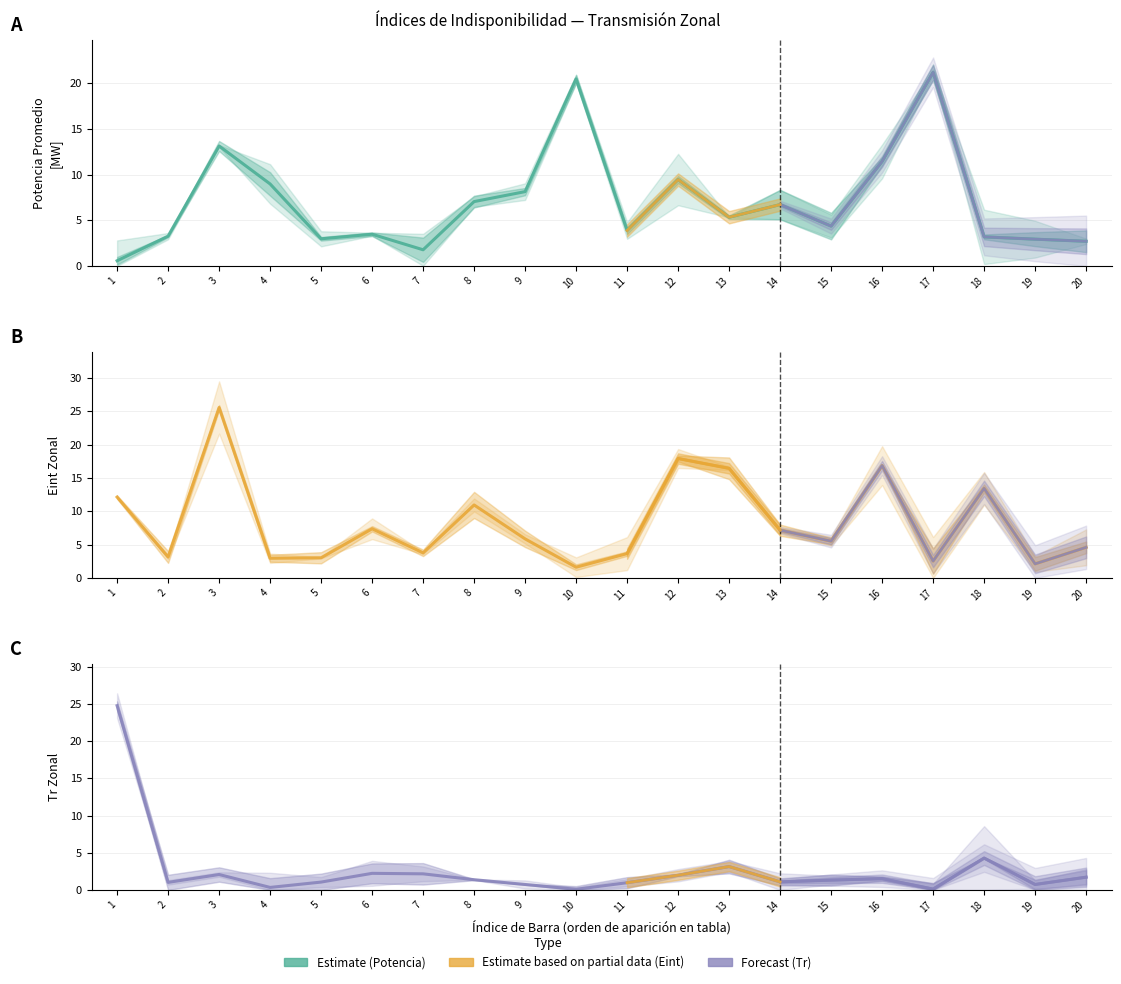

The value of Potencia Promedio [MW] at 7 is 0.5. True or false?

False